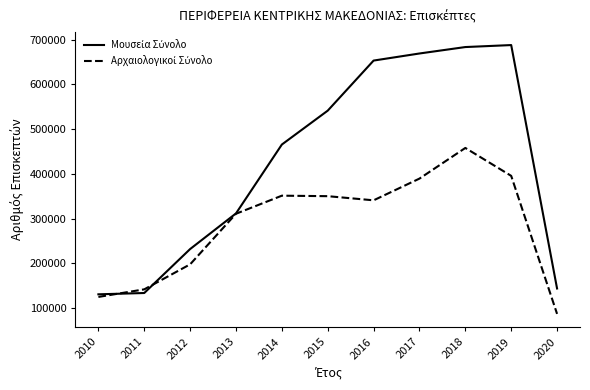

What is the greatest value displayed?

687717